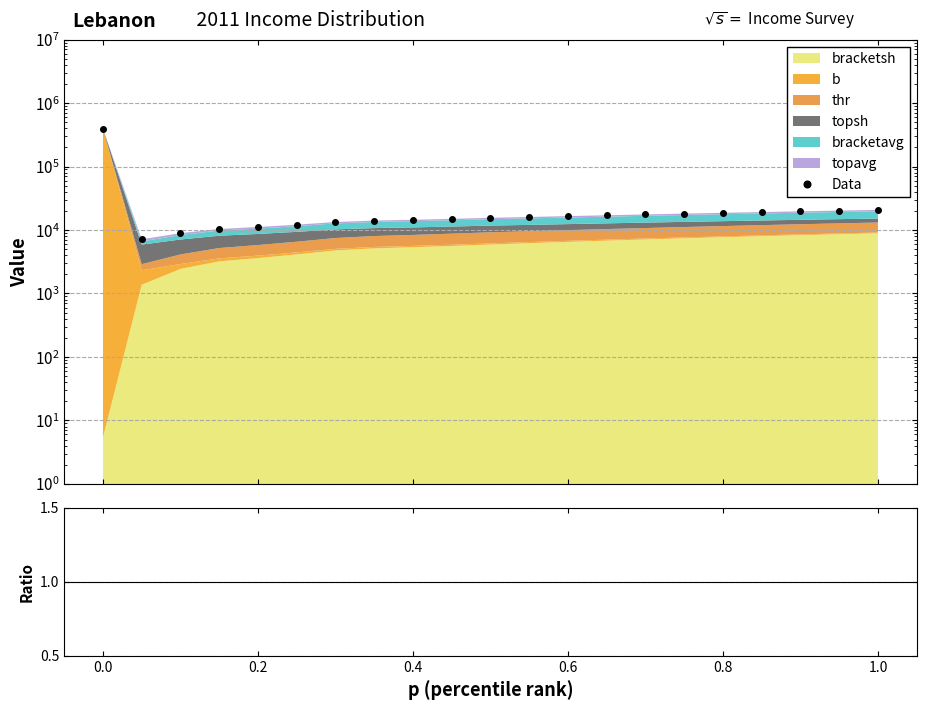

True or false: Data and ratio intersect in this chart.

False